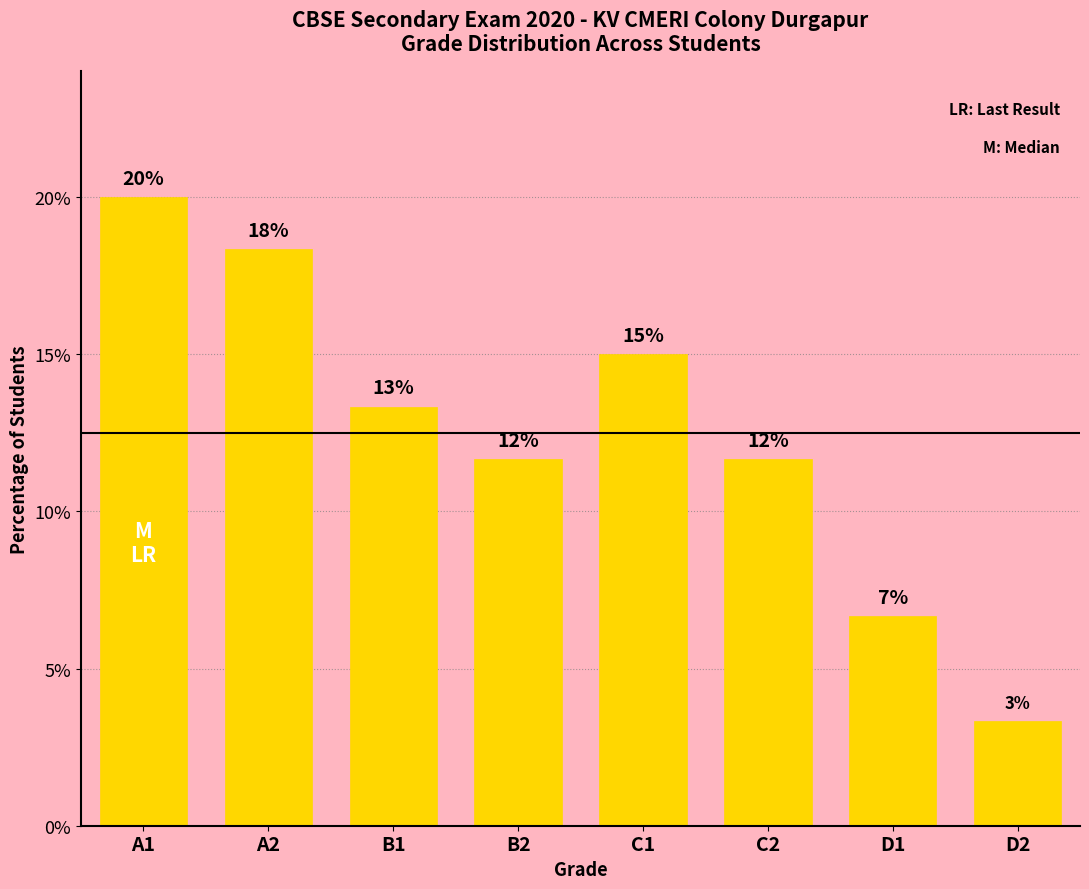

What is the difference between the maximum and minimum values?

16.7